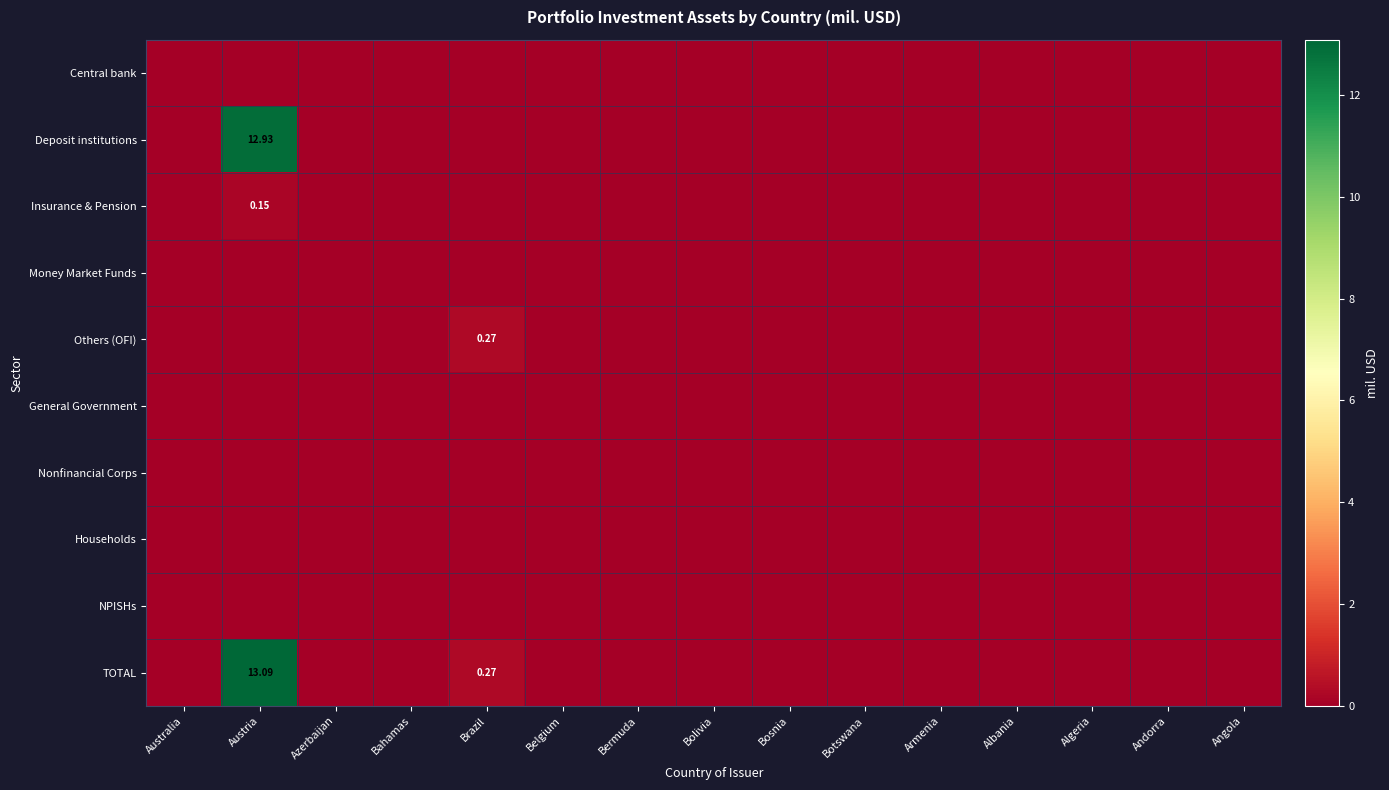

At Armenia, list the series in order from smallest to largest.

Central bank, Deposit institutions, Insurance & Pension, Money Market Funds, Others (OFI), General Government, Nonfinancial Corps, Households, NPISHs, TOTAL